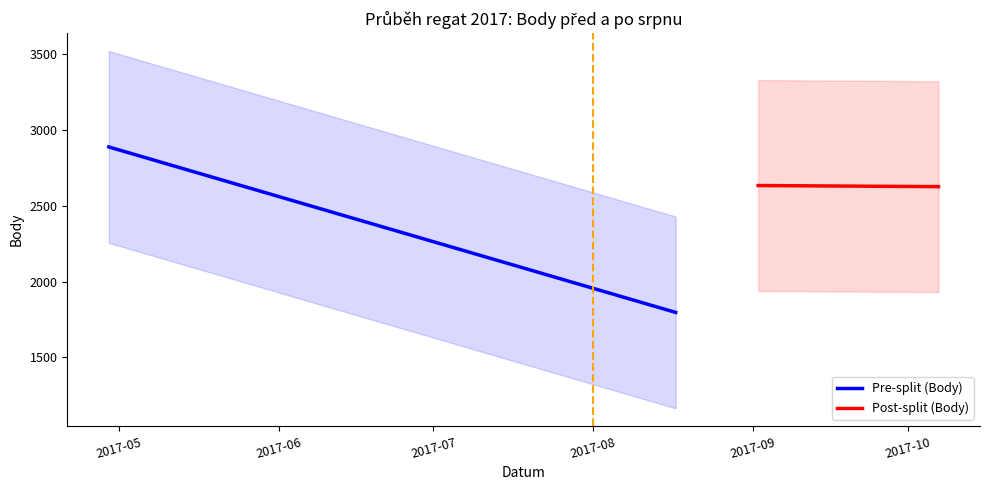

True or false: Pre-split (Body) has more than 2 points higher than both neighbors.

False